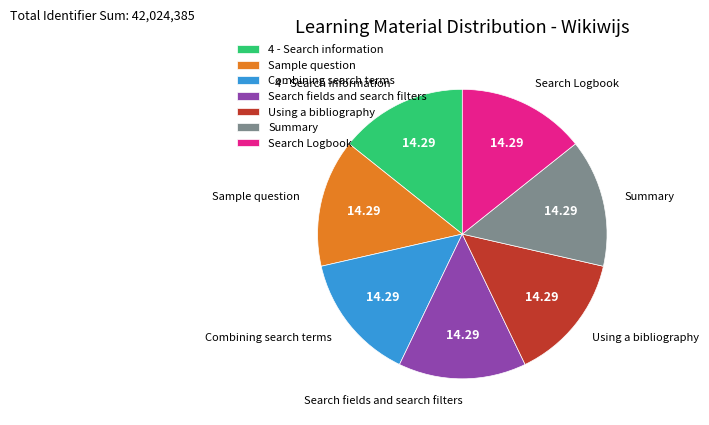

Is there a majority slice in this chart?

No